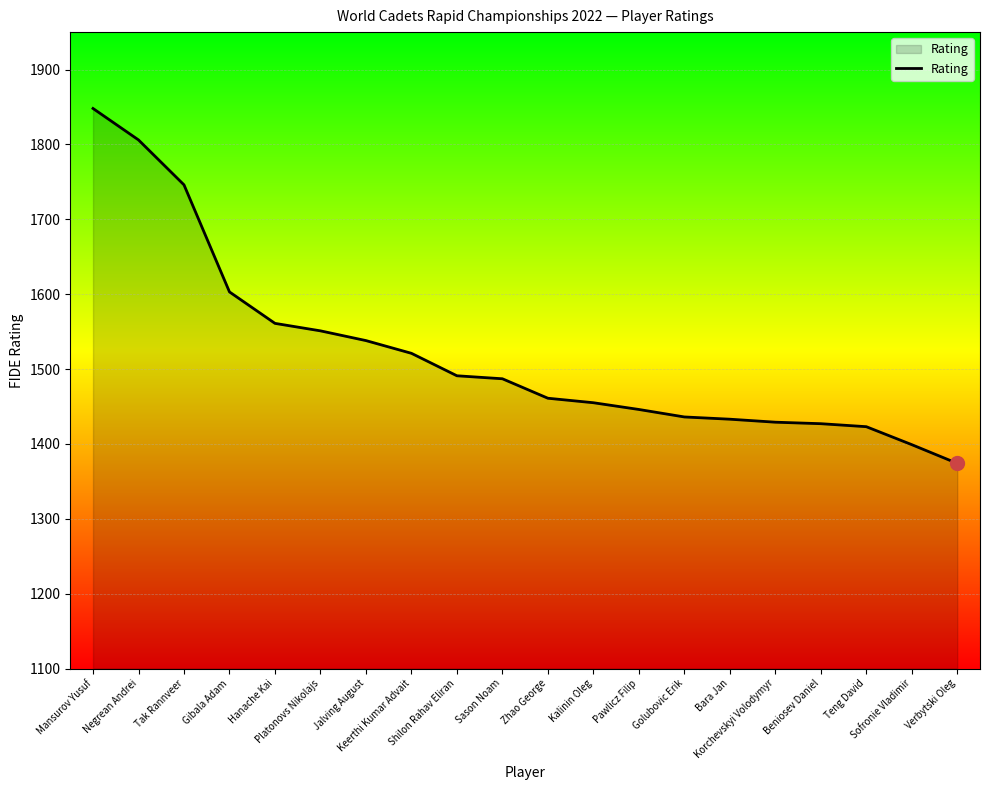

Between Golubovic Erik and Sason Noam, which is larger?

Sason Noam